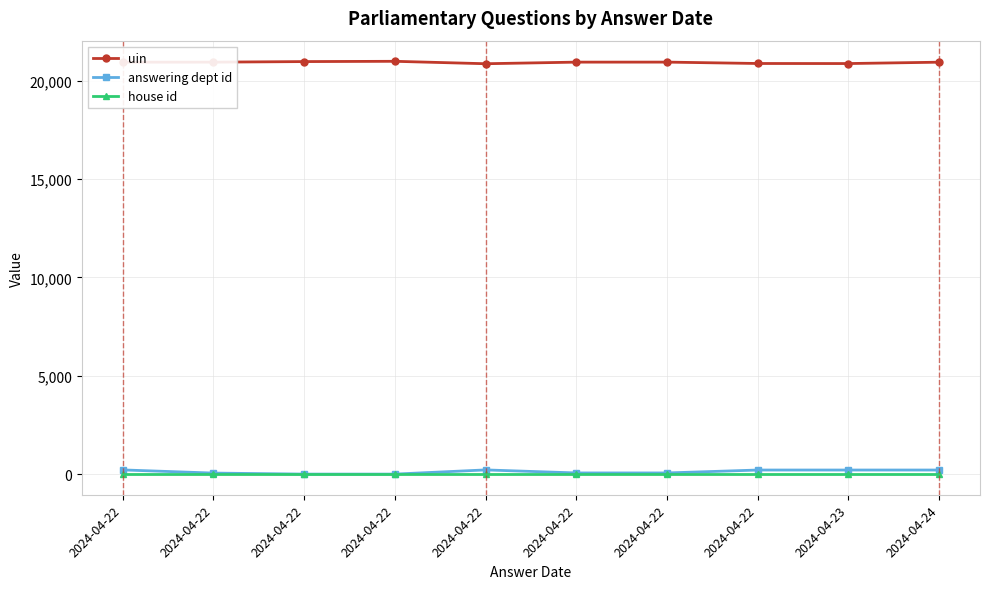

At which category does uin reach its first local peak?

2024-04-22